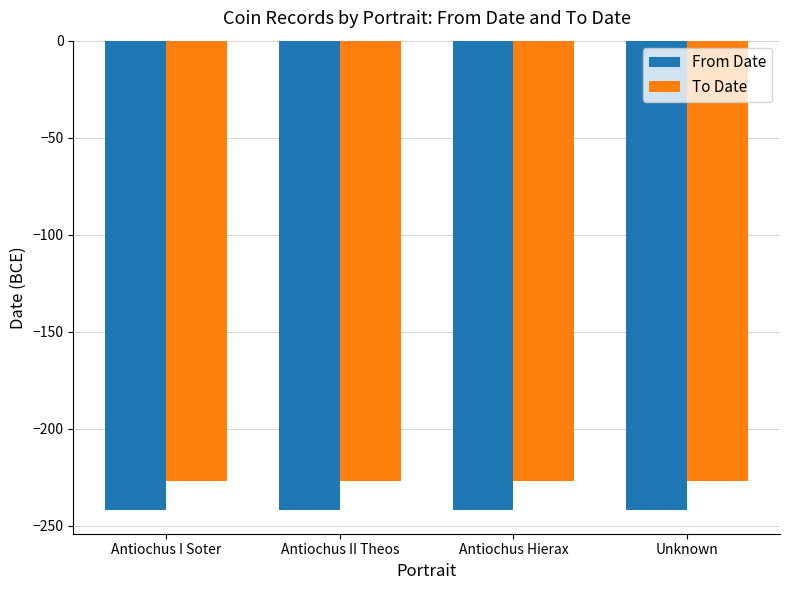

What is the difference between the highest and lowest values at Antiochus Hierax?

15